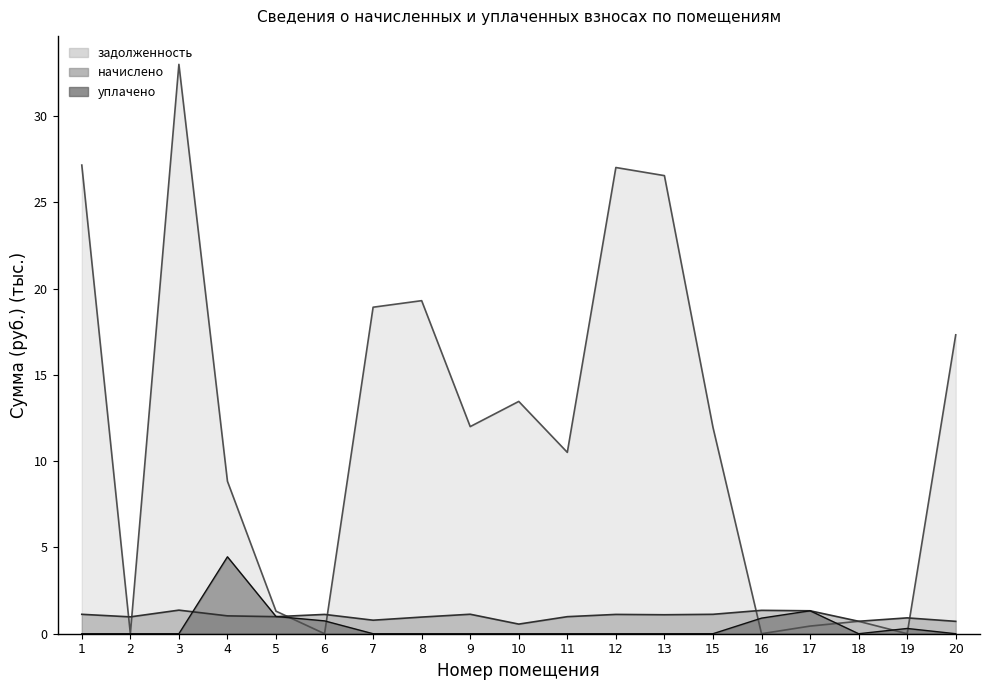

What is the difference between the maximum and minimum values in the начислено series?

0.8